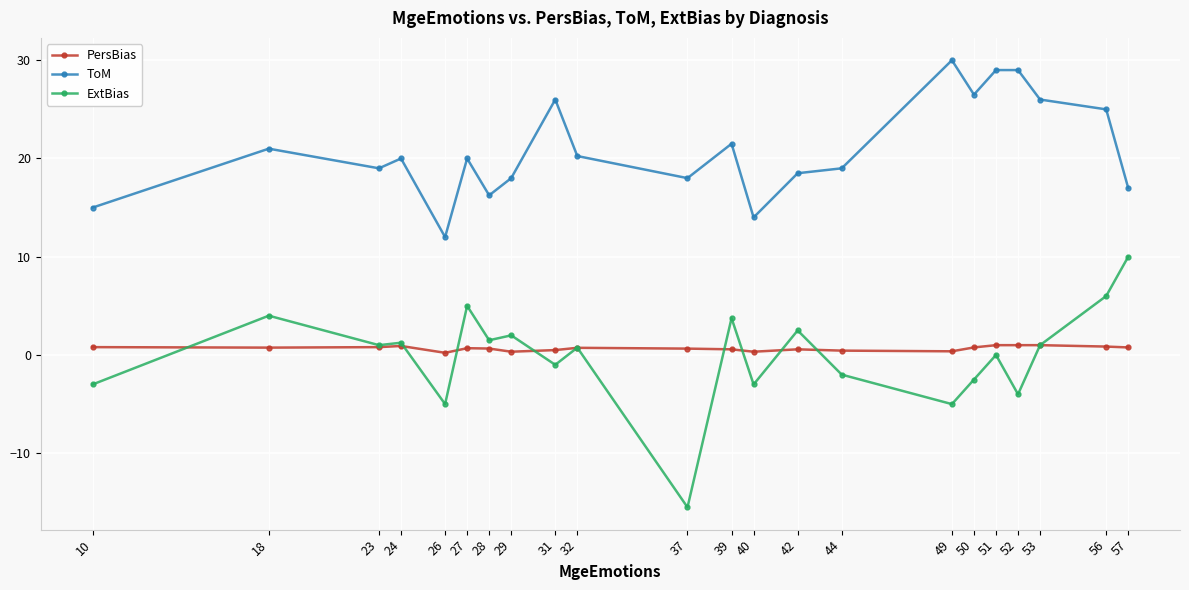

Read the ExtBias value at 49.

-5.0